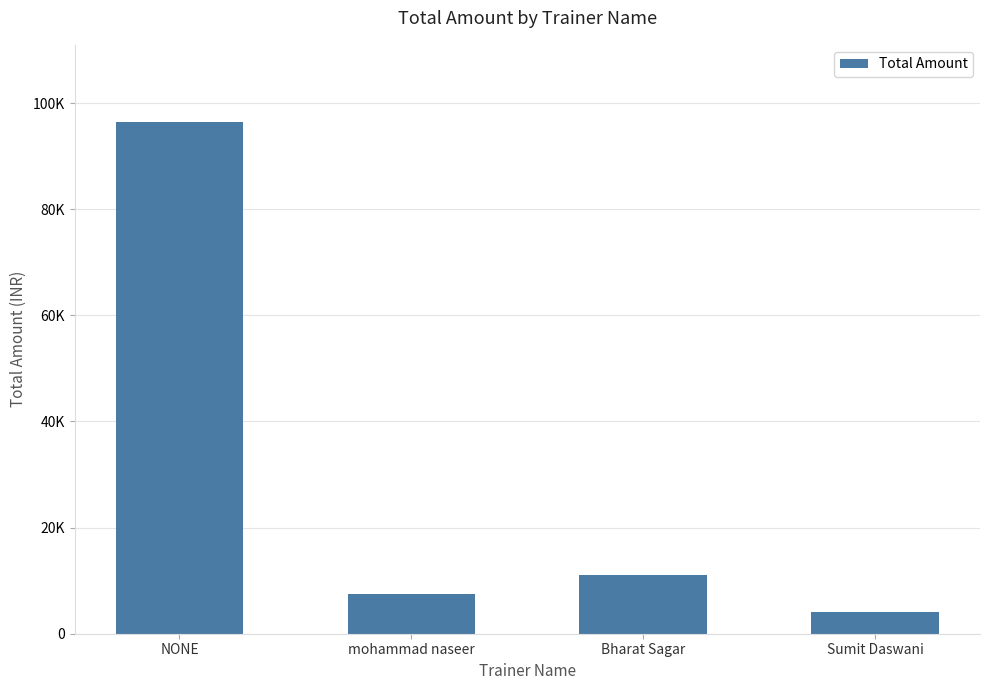

True or false: the data shows 11000 at Bharat Sagar.

True